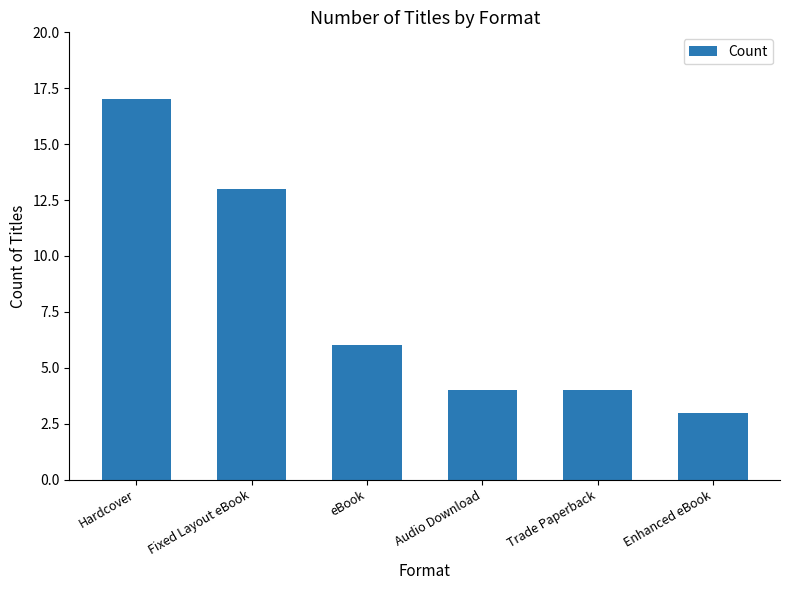

Reading left to right, what are all the values shown in this chart?

17	13	6	4	4	3